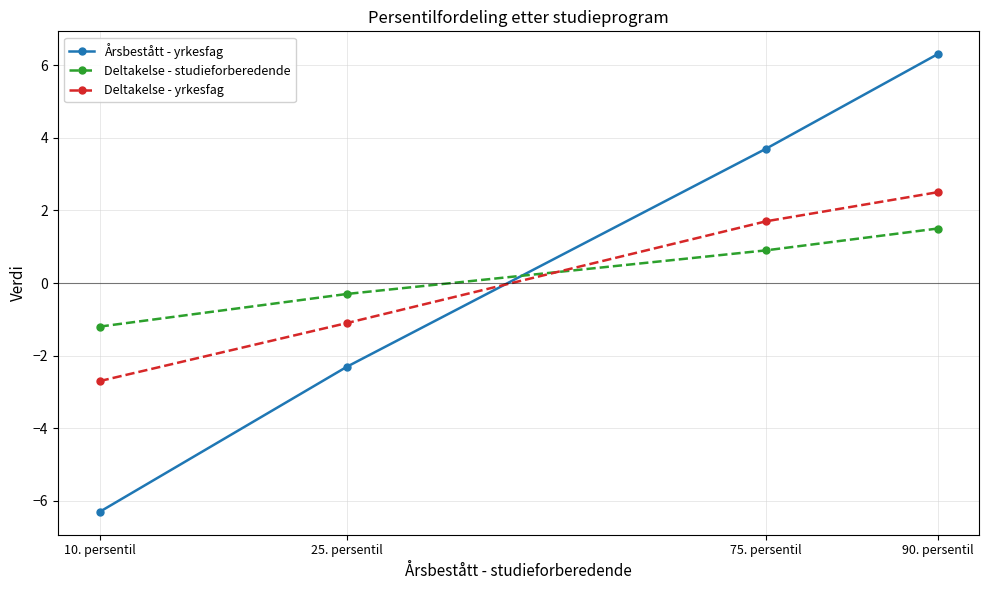

Between 25. persentil and 90. persentil, which series saw the biggest shift?

Årsbestått - yrkesfag